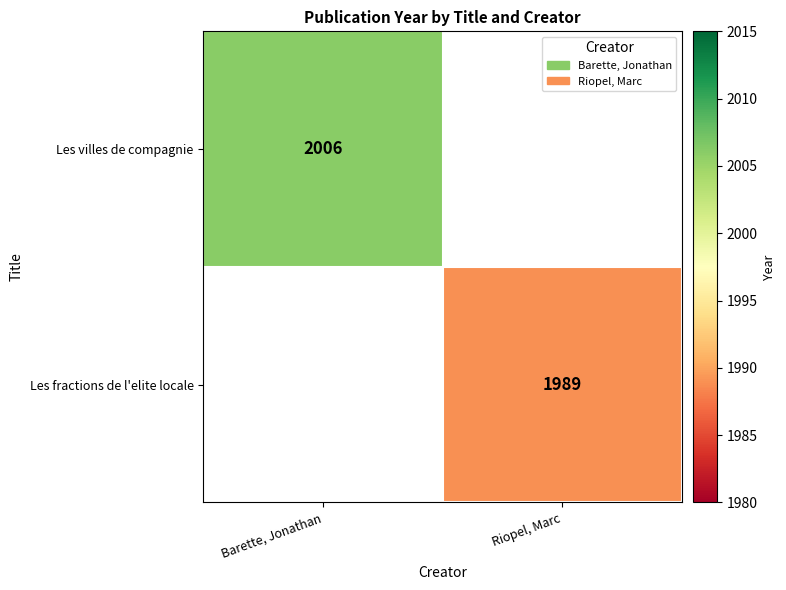

Is the value of Les fractions de l'elite locale at Riopel, Marc greater than the value of Les villes de compagnie at Barette, Jonathan?

No